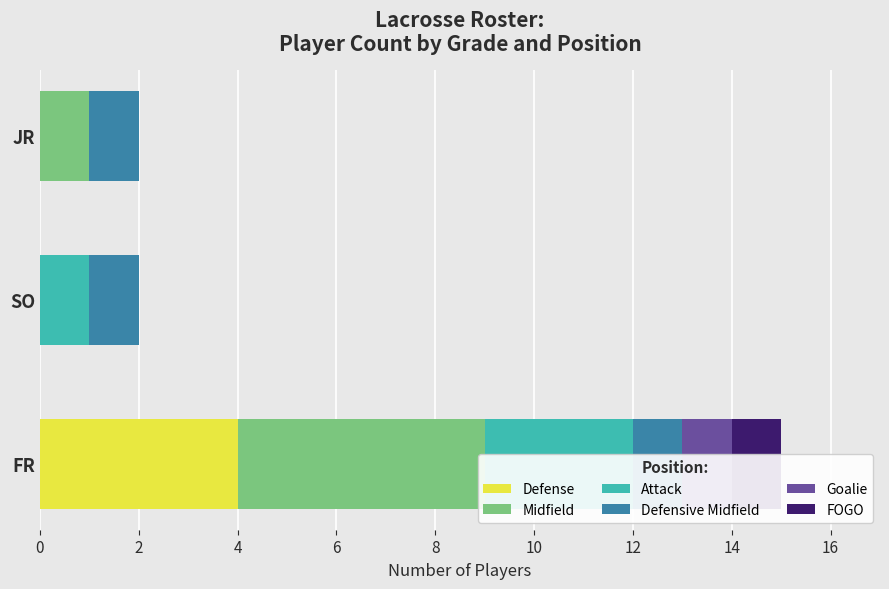

How many bars are there in total?

18